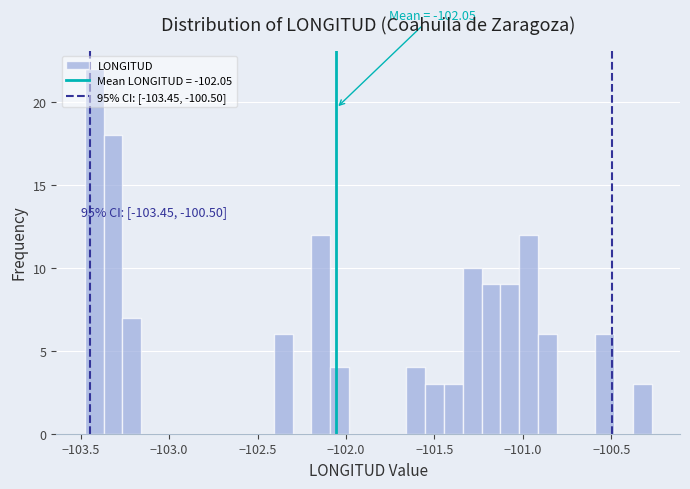

Read against the x-axis, roughly where is the centre of the tallest bar?

-103.40